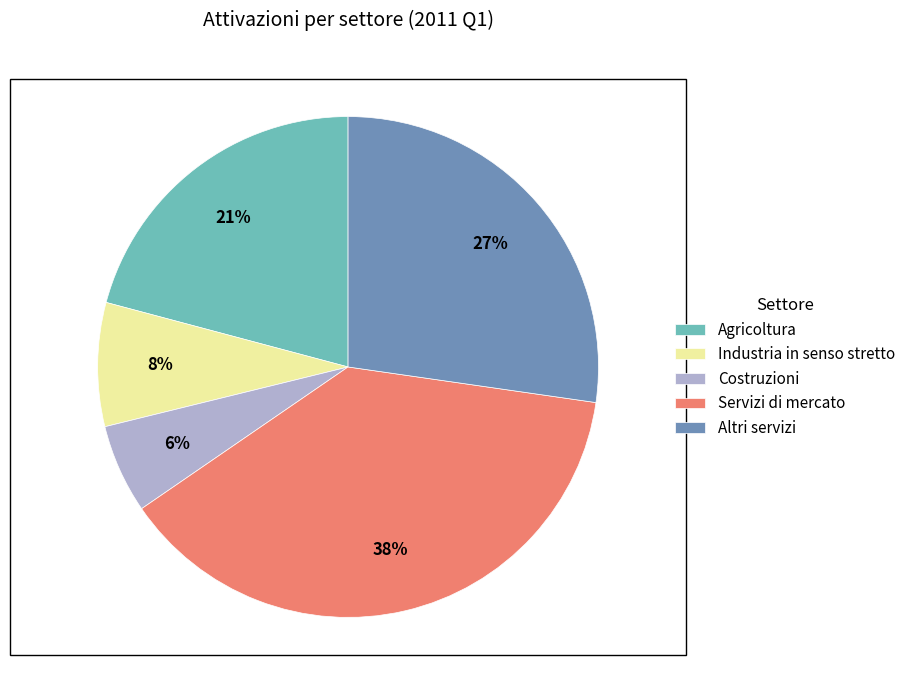

Combined, do Altri servizi and Servizi di mercato account for over 50%?

Yes